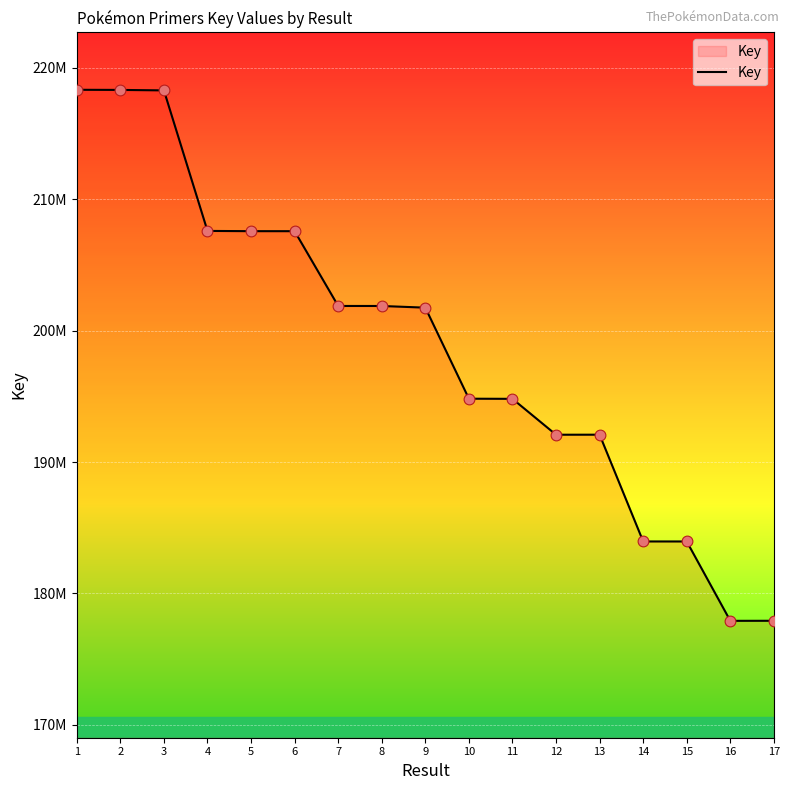

What is the change in value from 7 to 11?

-7068324